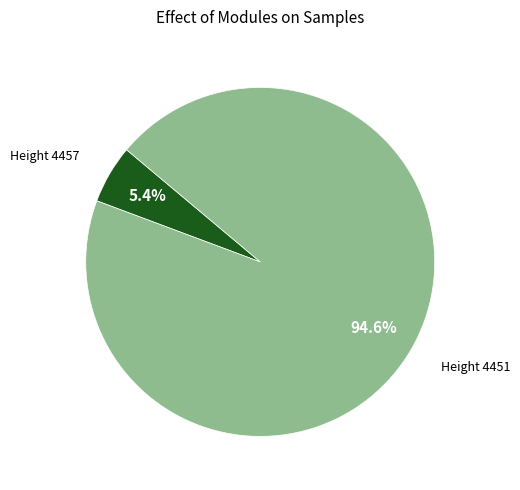

Is there any slice that represents more than half of the pie?

Yes